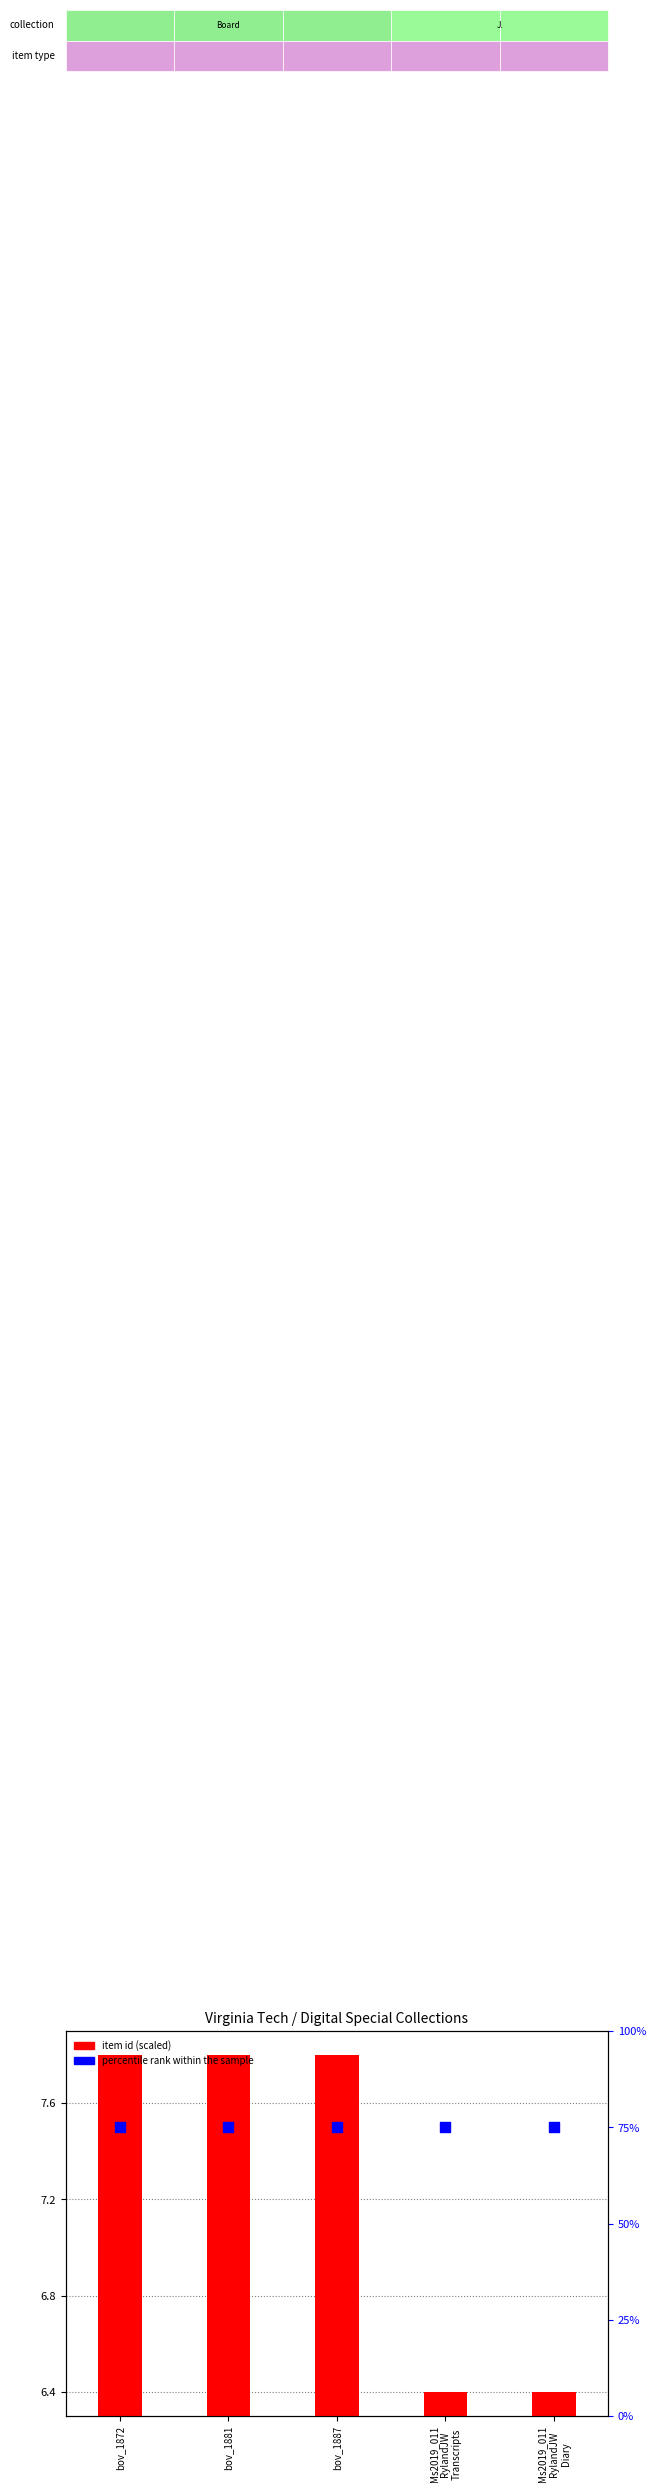

What are all the series names shown in the legend?

item id (scaled), percentile rank within the sample